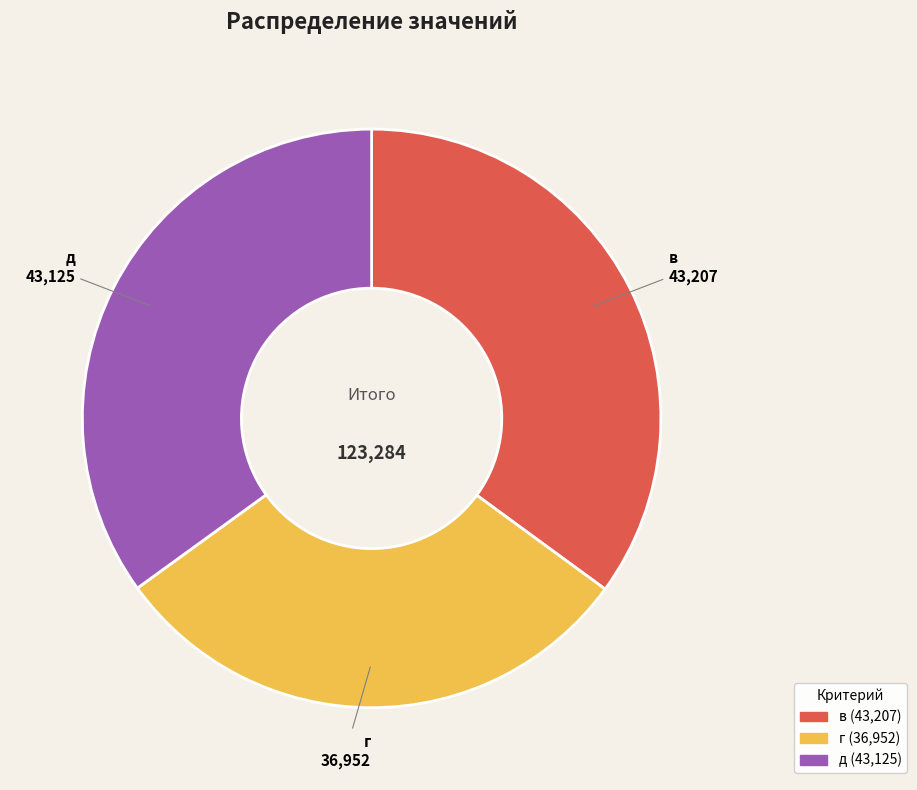

Is there a majority slice in this chart?

No